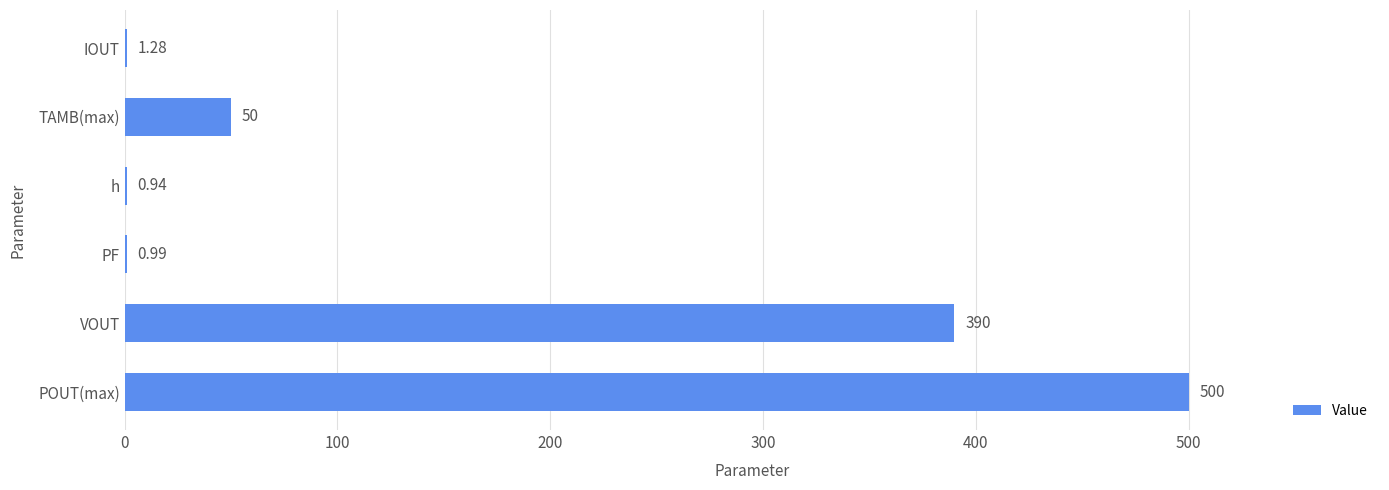

What is the sum of the values at POUT(max) and VOUT?

890.0